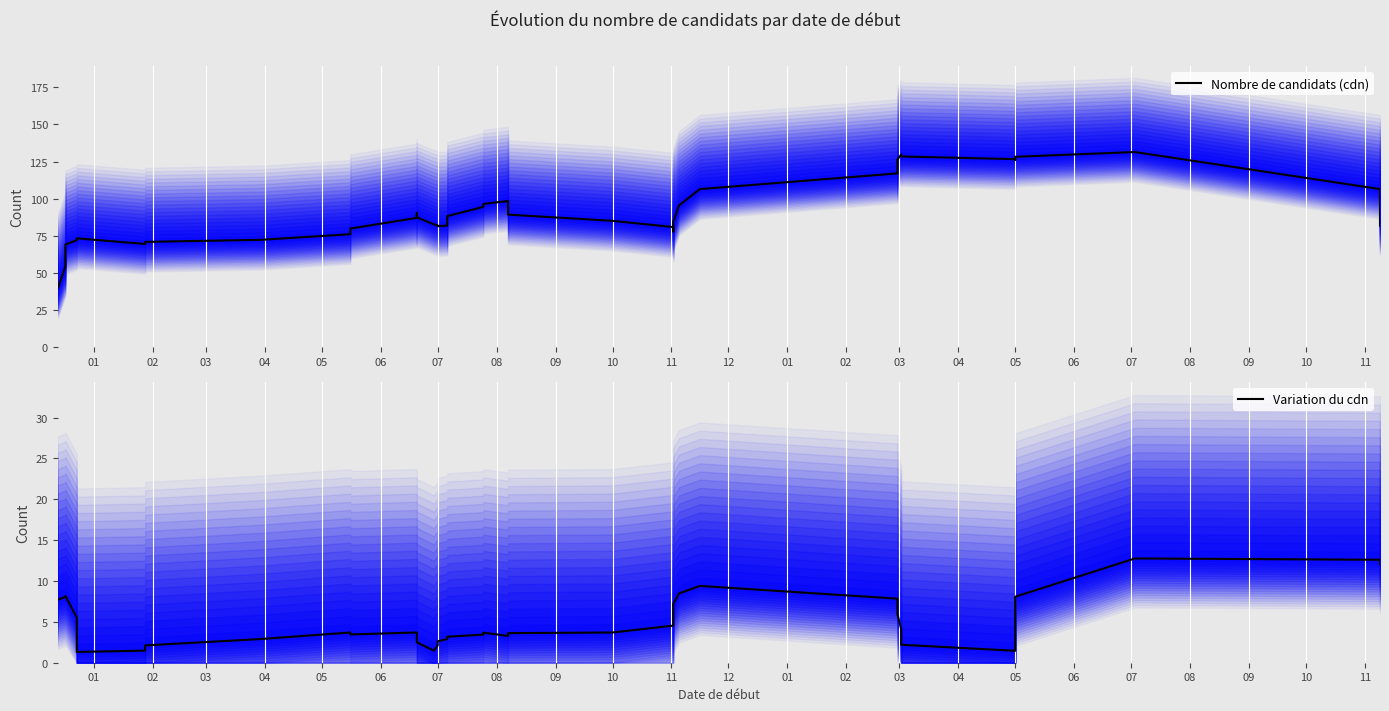

What is the label of the 14th point from the left?

02